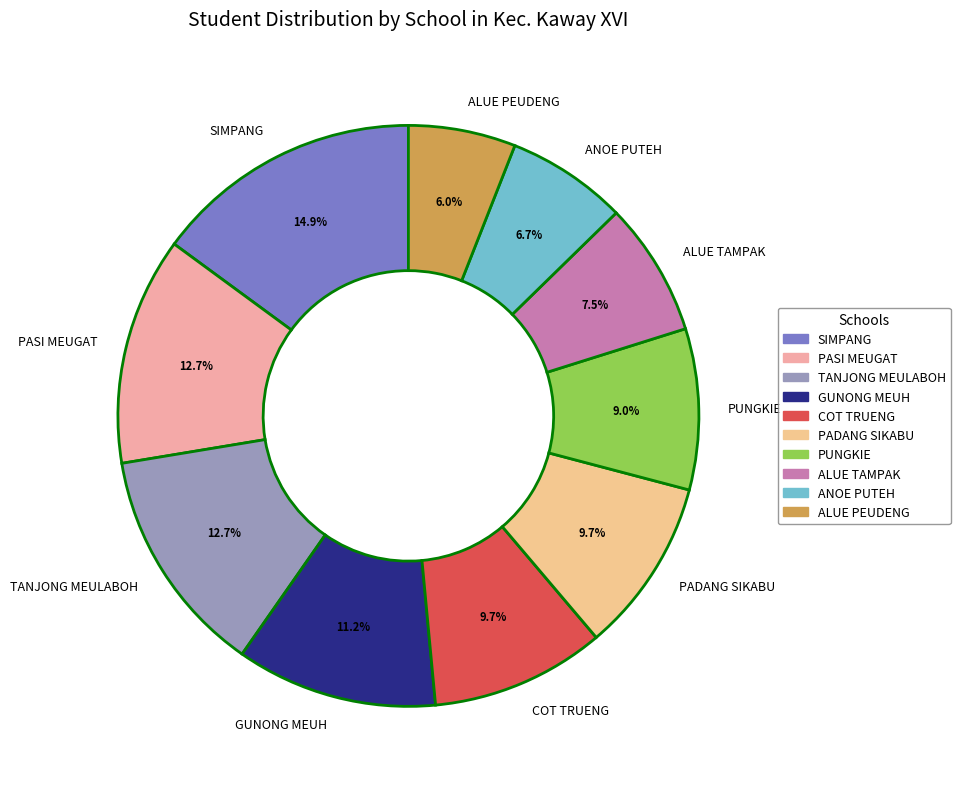

Combined, do SIMPANG and PASI MEUGAT account for over 50%?

No